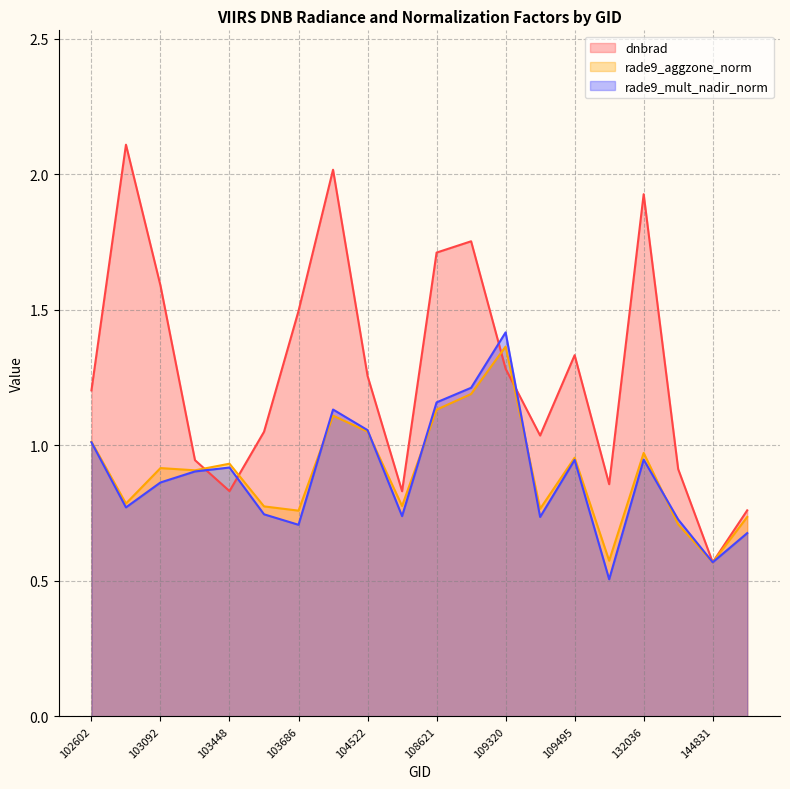

At how many categories does at least one series exceed 1?

13